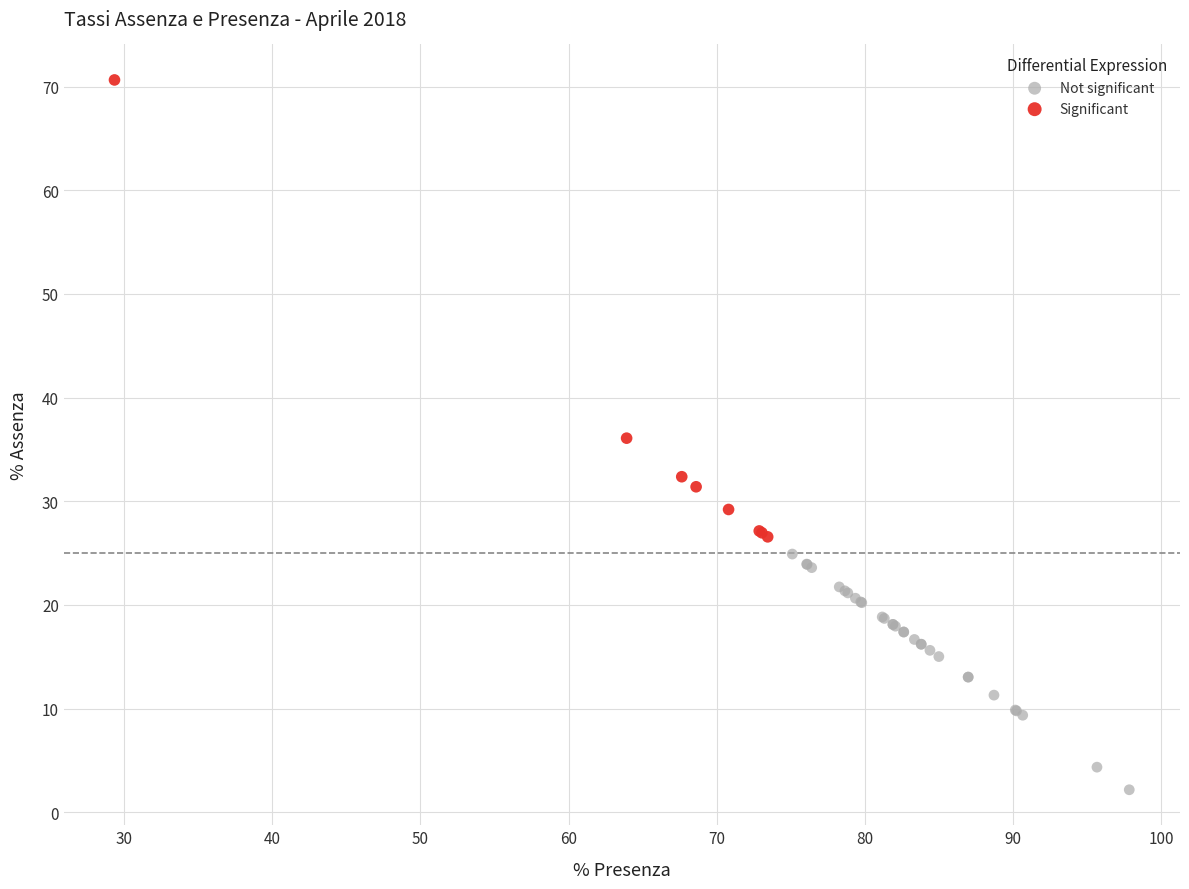

Which series has the largest Y range (max minus min)?

Significant